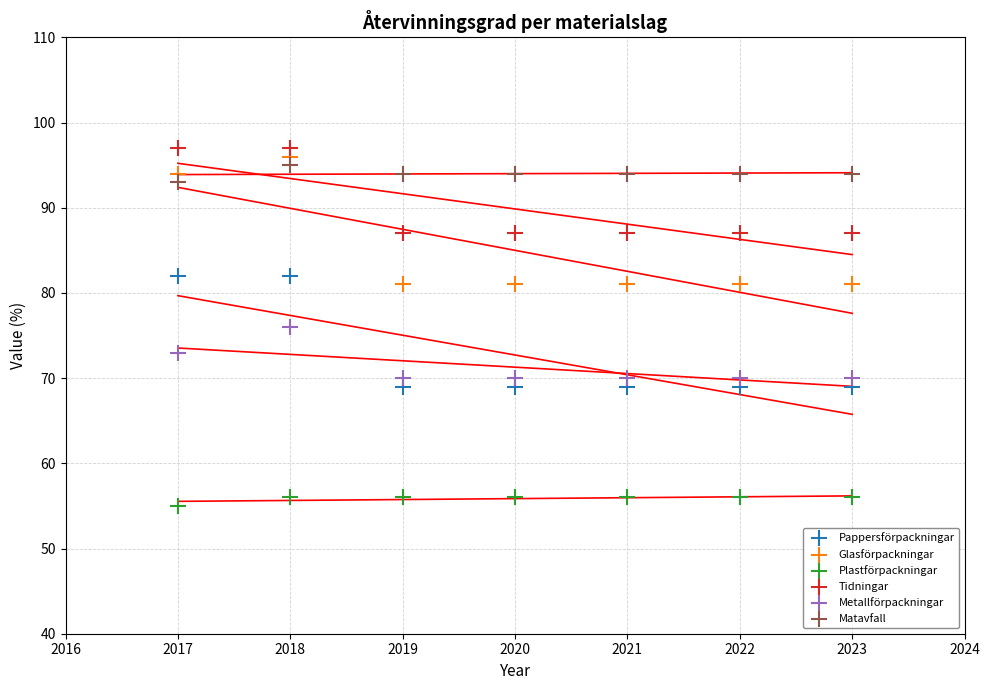

Across all data points, what is the range of Y values (max minus min)?

42